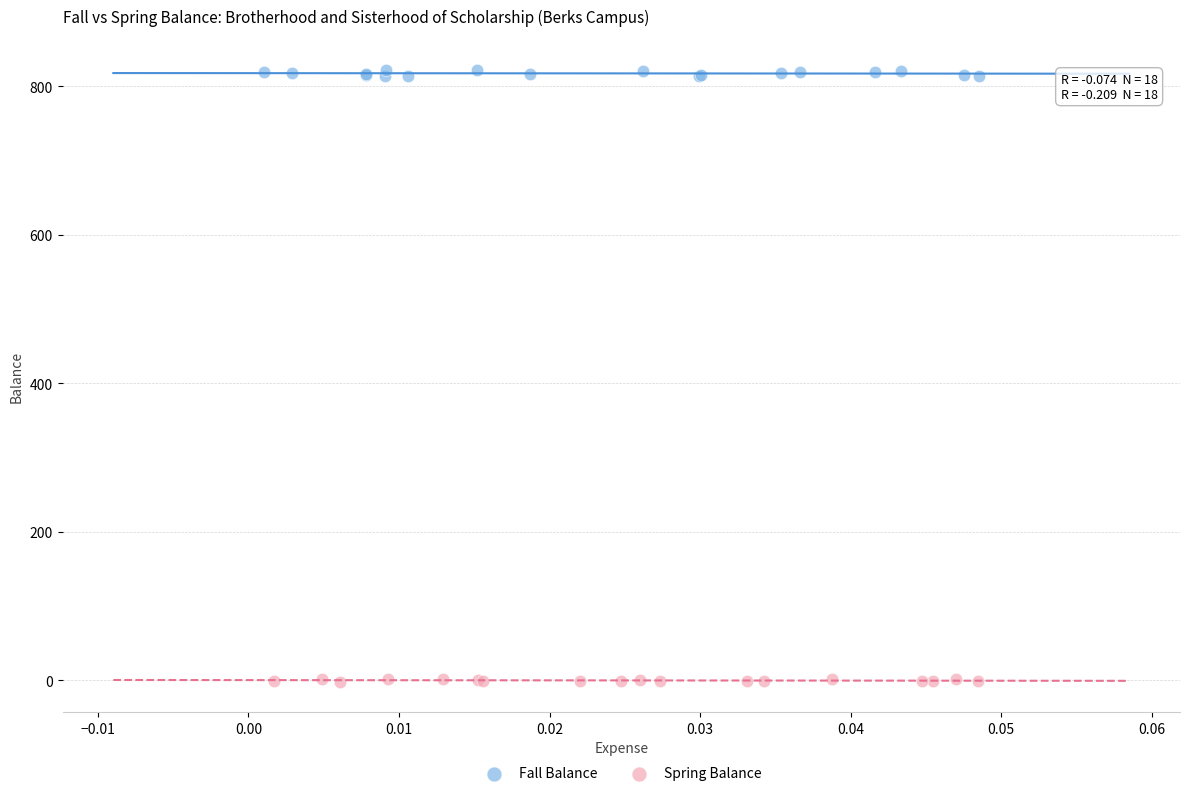

Which series reaches the maximum Y coordinate?

Fall Balance